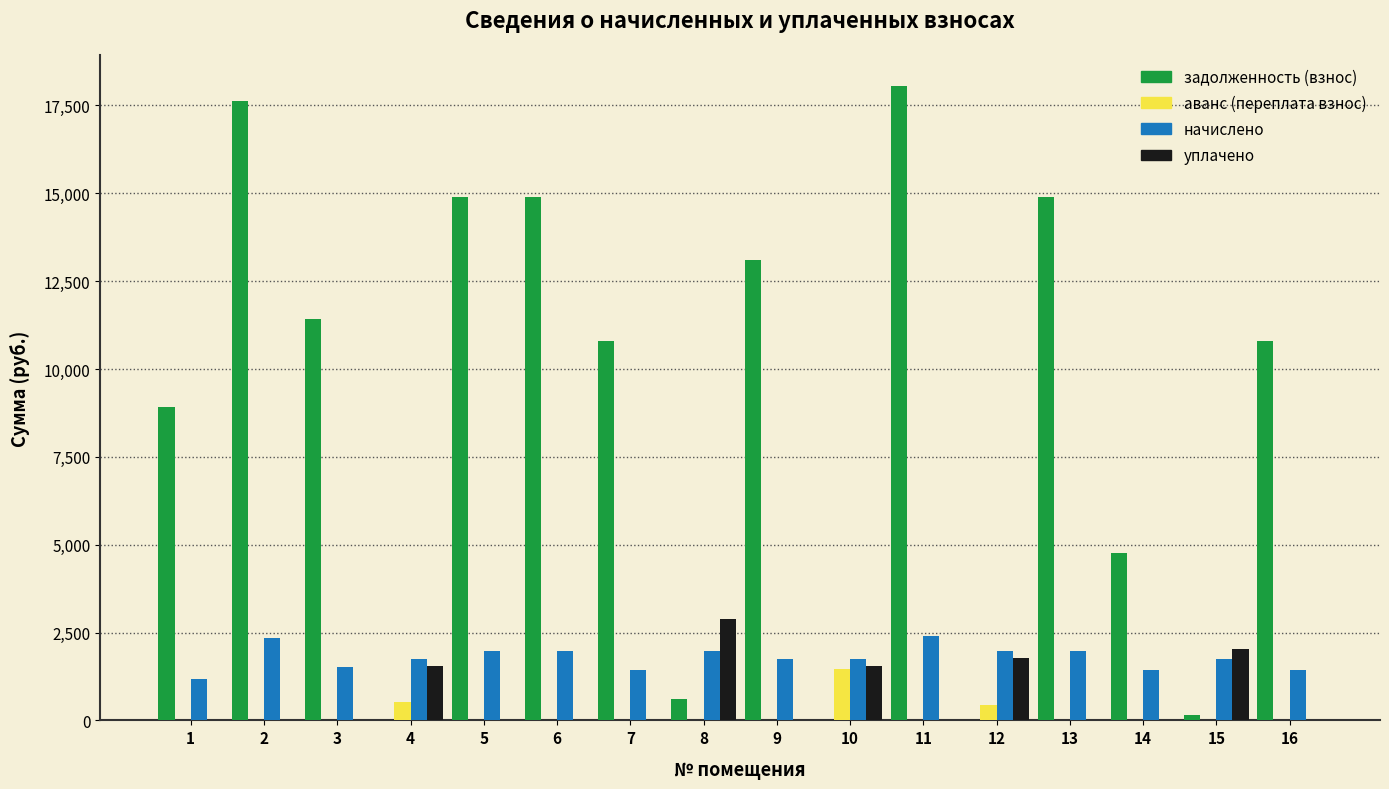

Which series changed the most between 9 and 14?

задолженность (взнос)